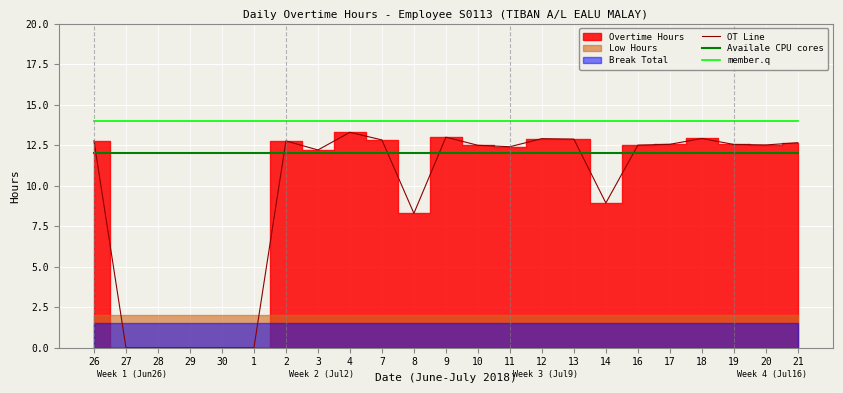

What position from the right is 12?

9